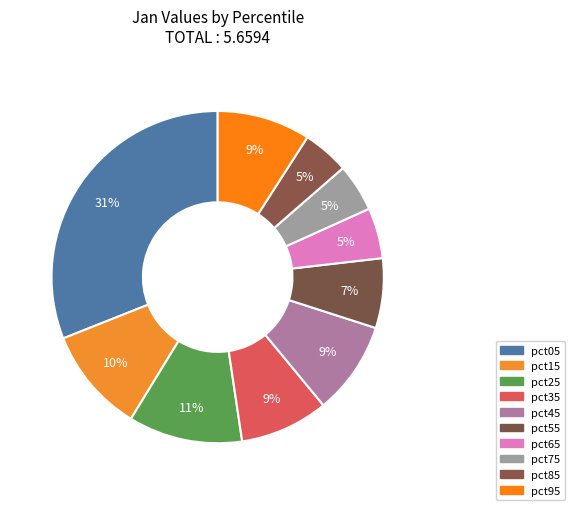

To the nearest percent, what is the difference between the pct35 and pct55 slice percentages?

2%